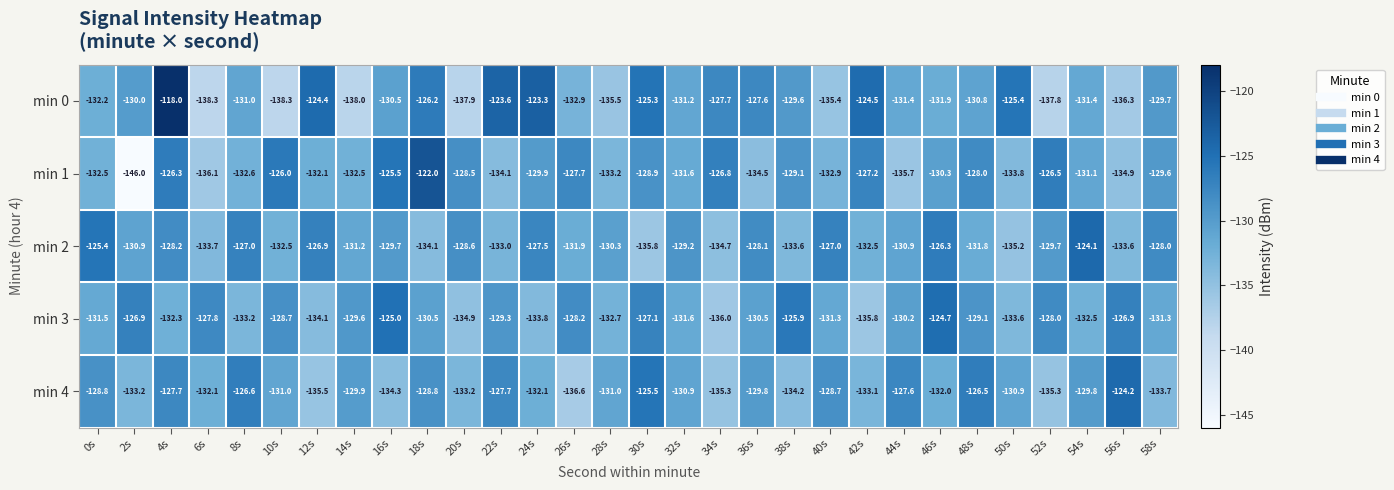

What value does the min 4 series have at 52s?

-135.3